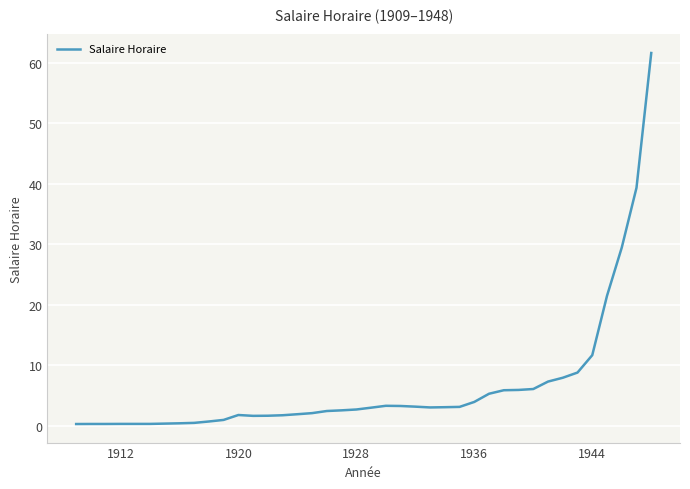

How many lines are shown in the chart?

1